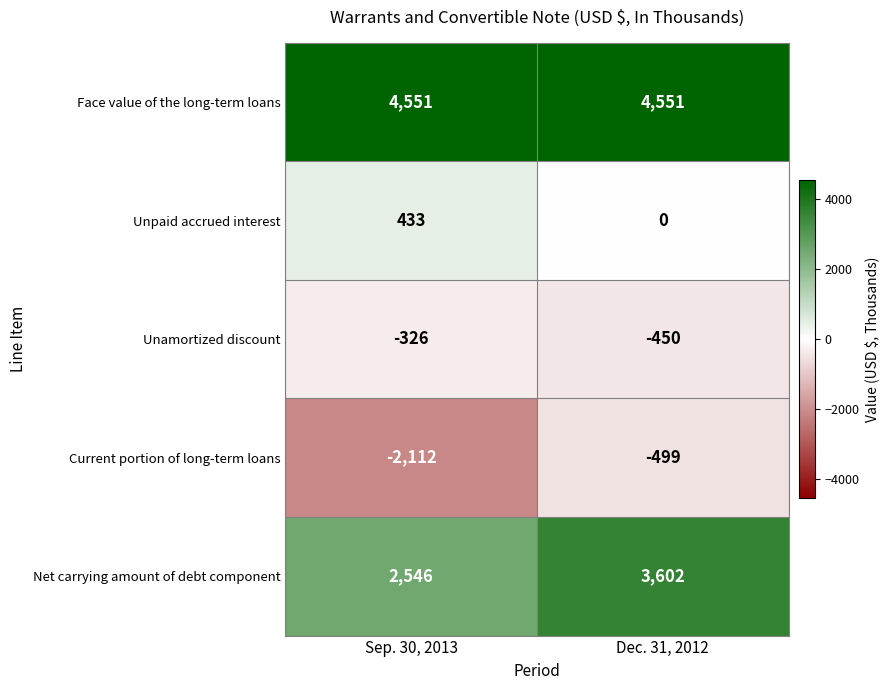

How many series are shown in this chart?

5